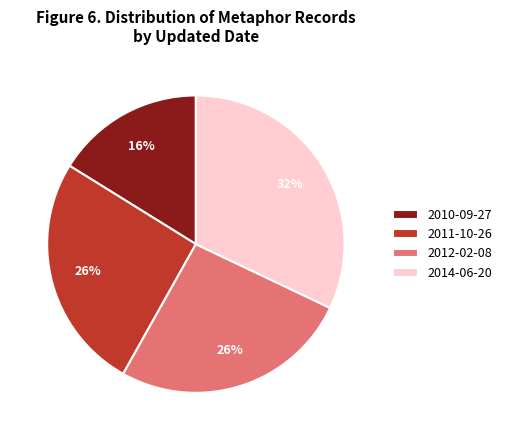

How many slices are in this pie chart?

4